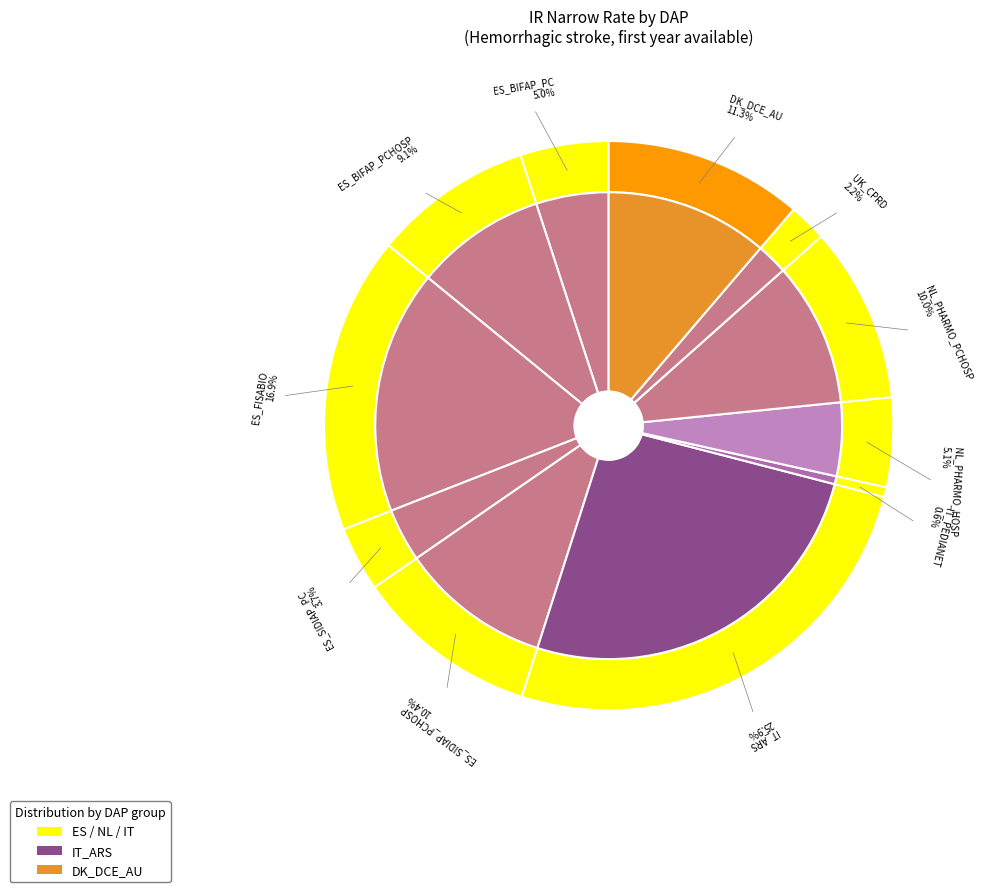

What percentage is the ES_BIFAP_PC slice, to the nearest percent?

5%